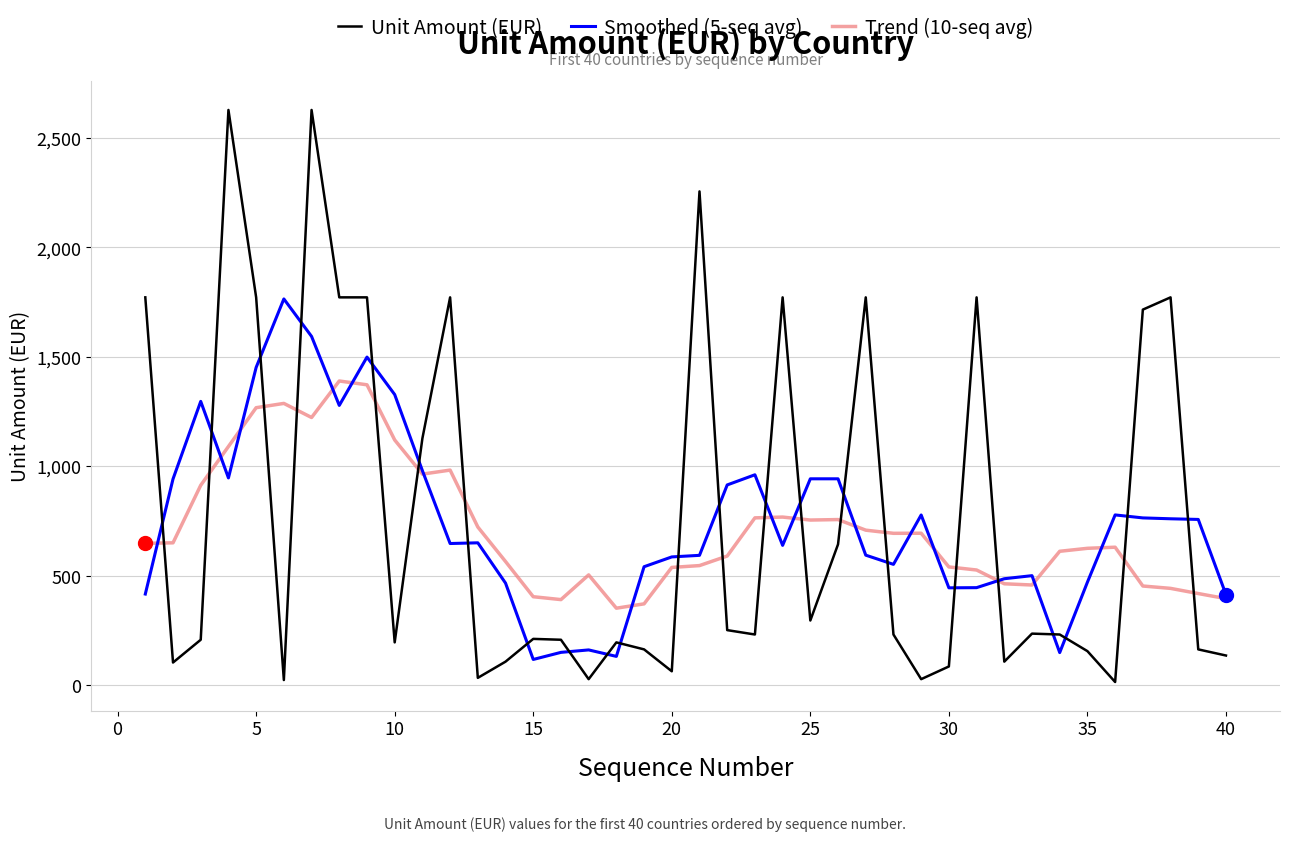

What is the difference between the maximum and second lowest values in the Trend (10-seq avg) series?

1018.0